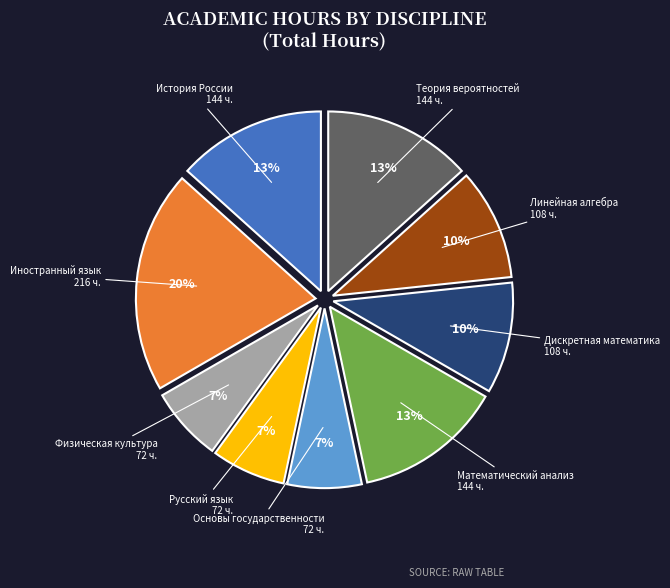

Is it true that Основы государственности is 7% of the pie?

True